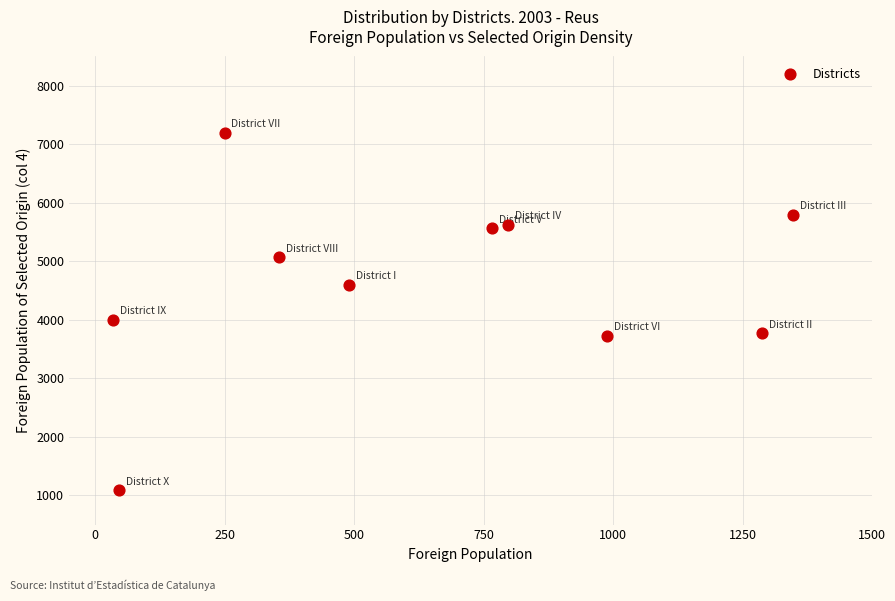

What Y value in the scatter plot is closest to 4143?

4000